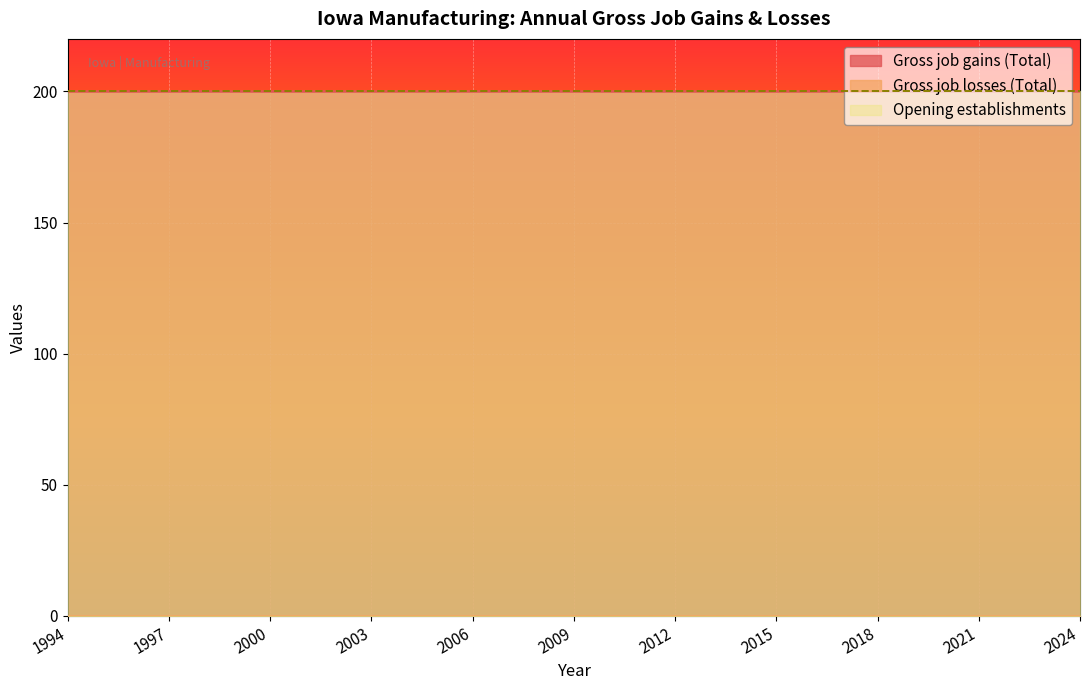

At how many categories does at least one series exceed 180?

31